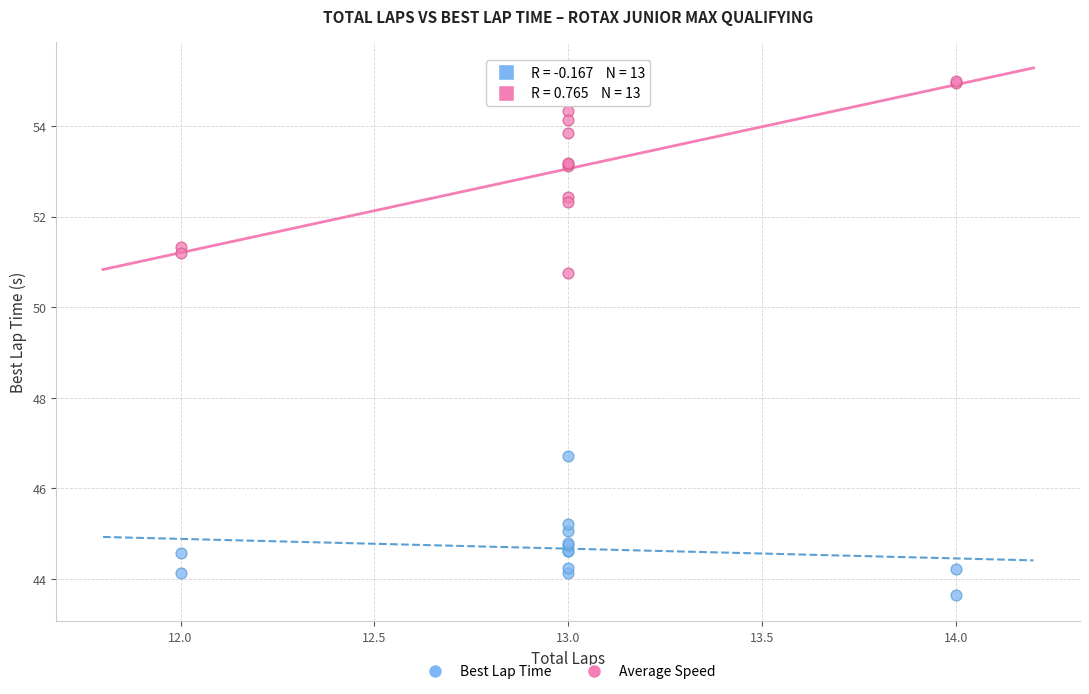

Across all series, what Y value is closest to 49?

50.8